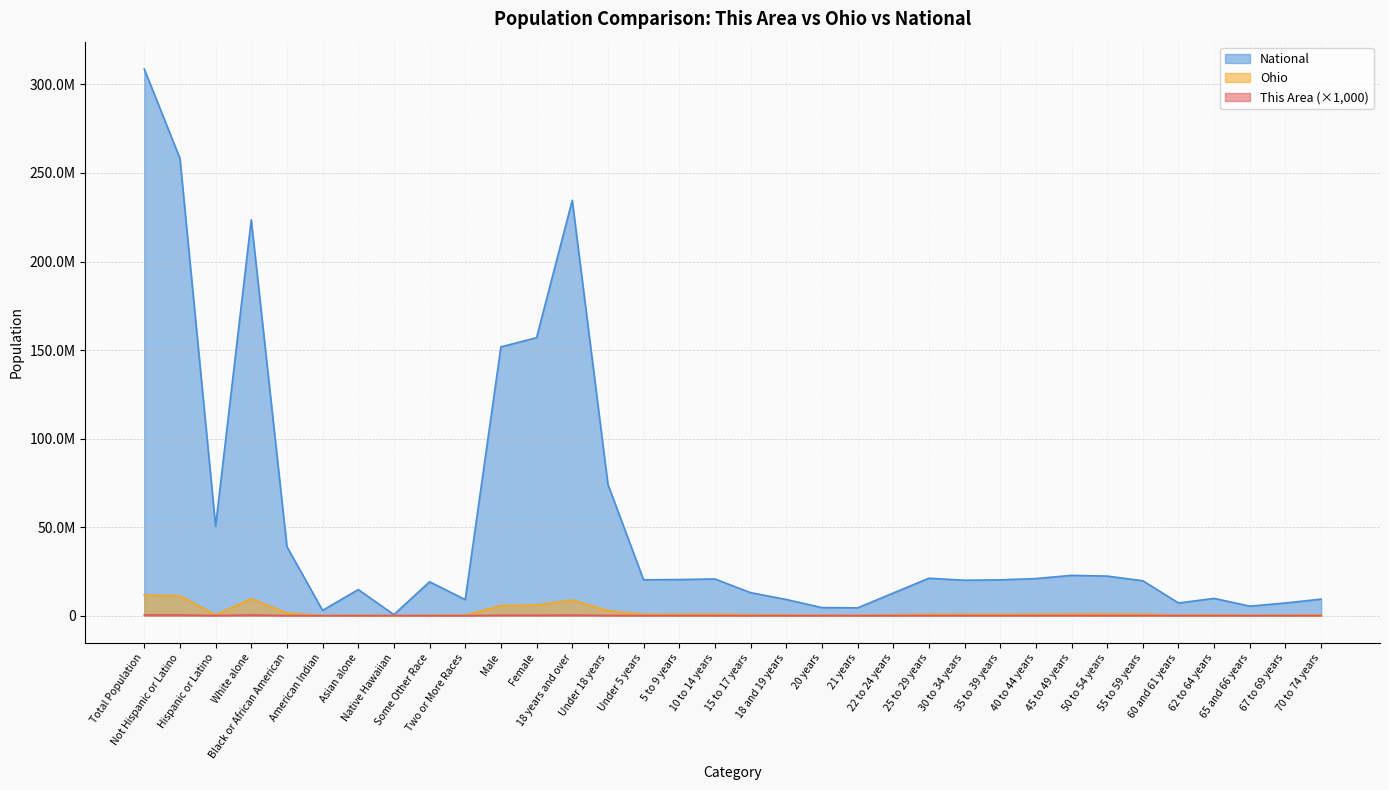

What is the approximate value of Ohio at Under 5 years, to the nearest 50?

720850